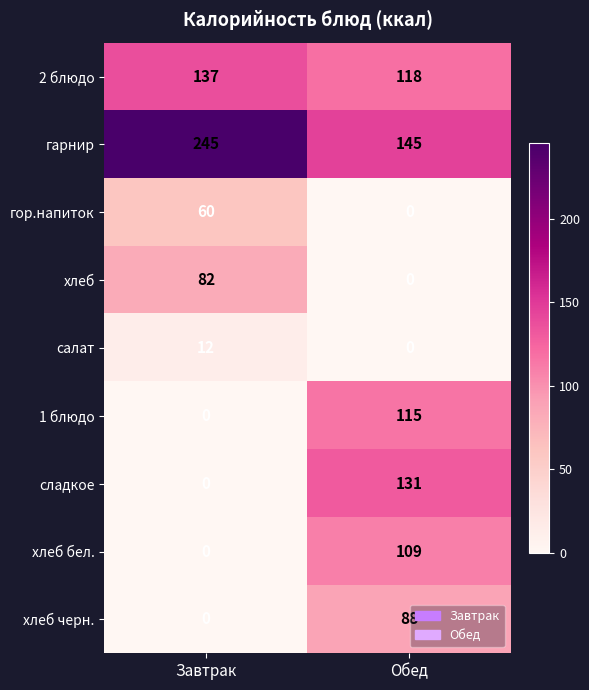

What is the sum of the салат values at Обед and Завтрак?

12